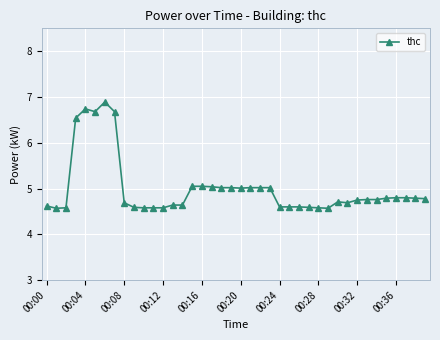

How many lines are shown in the chart?

1